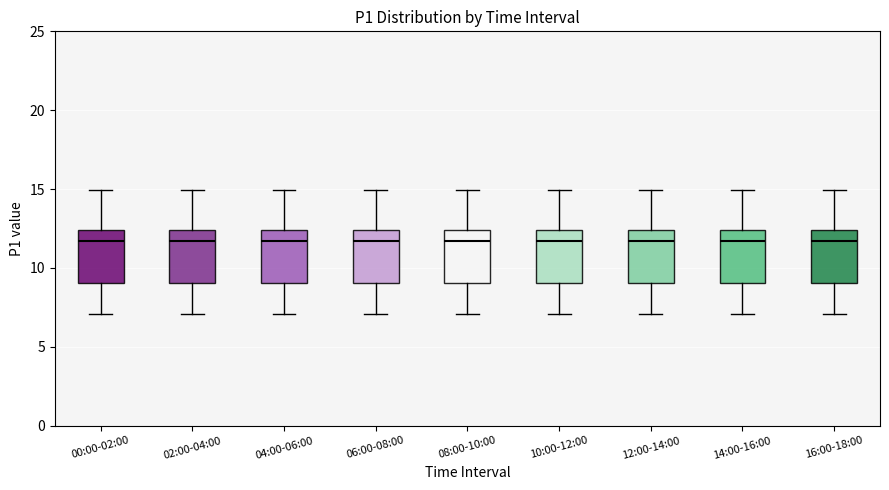

Reading left to right, read every box against the y-axis: the position of its median line, the range the box covers, and the ends of its whiskers. The values are not printed on the chart, so give them approximately, as read against the axis.

00:00-02:00: median 11.5, box 9.0 to 12.5, whiskers 7.0 to 15.0
02:00-04:00: median 11.5, box 9.0 to 12.5, whiskers 7.0 to 15.0
04:00-06:00: median 11.5, box 9.0 to 12.5, whiskers 7.0 to 15.0
06:00-08:00: median 11.5, box 9.0 to 12.5, whiskers 7.0 to 15.0
08:00-10:00: median 11.5, box 9.0 to 12.5, whiskers 7.0 to 15.0
10:00-12:00: median 11.5, box 9.0 to 12.5, whiskers 7.0 to 15.0
12:00-14:00: median 11.5, box 9.0 to 12.5, whiskers 7.0 to 15.0
14:00-16:00: median 11.5, box 9.0 to 12.5, whiskers 7.0 to 15.0
16:00-18:00: median 11.5, box 9.0 to 12.5, whiskers 7.0 to 15.0